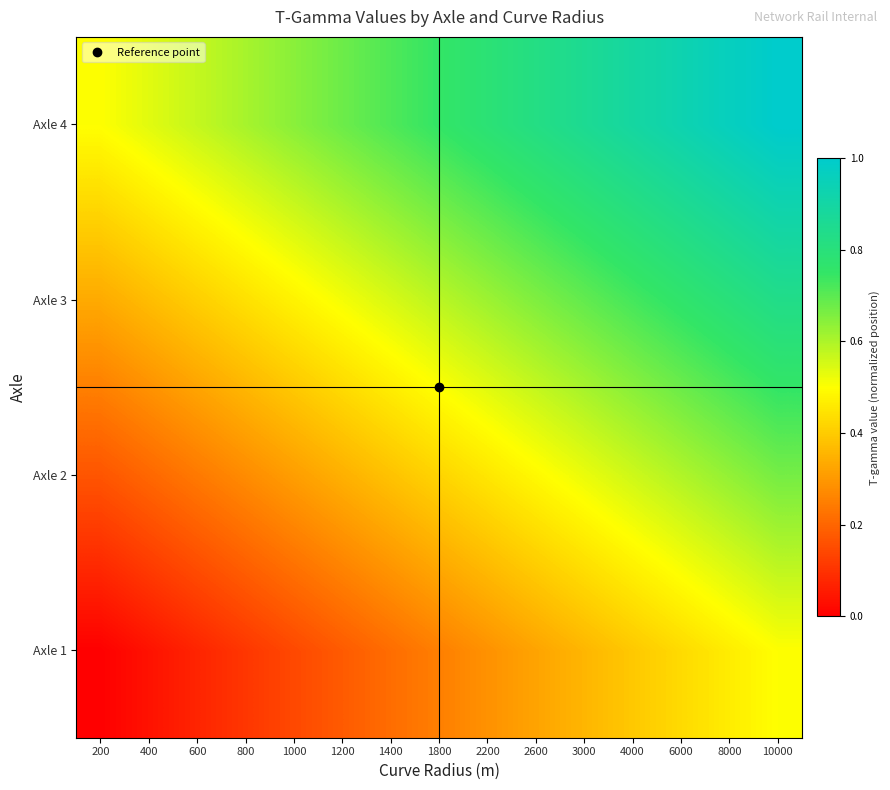

Reading left to right, extract all data points from this chart.

Axle 1: 200=0.0	400=0.0	600=0.1	800=0.1	1000=0.1	1200=0.2	1400=0.2	1800=0.2	2200=0.3	2600=0.3	3000=0.4	4000=0.4	6000=0.4	8000=0.5	10000=0.5
Axle 2: 200=0.2	400=0.2	600=0.2	800=0.3	1000=0.3	1200=0.3	1400=0.4	1800=0.4	2200=0.5	2600=0.5	3000=0.5	4000=0.6	6000=0.6	8000=0.6	10000=0.7
Axle 3: 200=0.3	400=0.4	600=0.4	800=0.4	1000=0.5	1200=0.5	1400=0.5	1800=0.6	2200=0.6	2600=0.7	3000=0.7	4000=0.7	6000=0.8	8000=0.8	10000=0.8
Axle 4: 200=0.5	400=0.5	600=0.6	800=0.6	1000=0.6	1200=0.7	1400=0.7	1800=0.8	2200=0.8	2600=0.8	3000=0.9	4000=0.9	6000=0.9	8000=1.0	10000=1.0